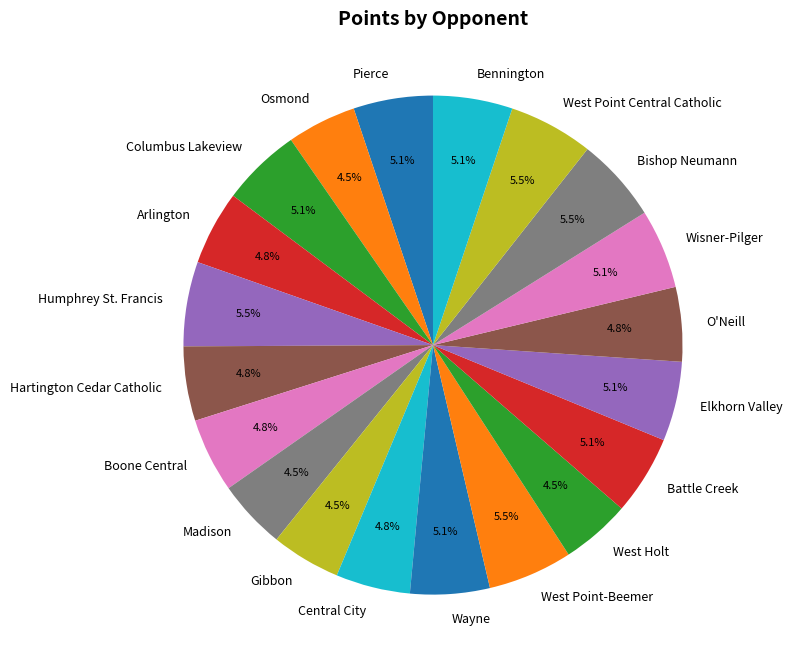

Count the number of slices in the pie.

20